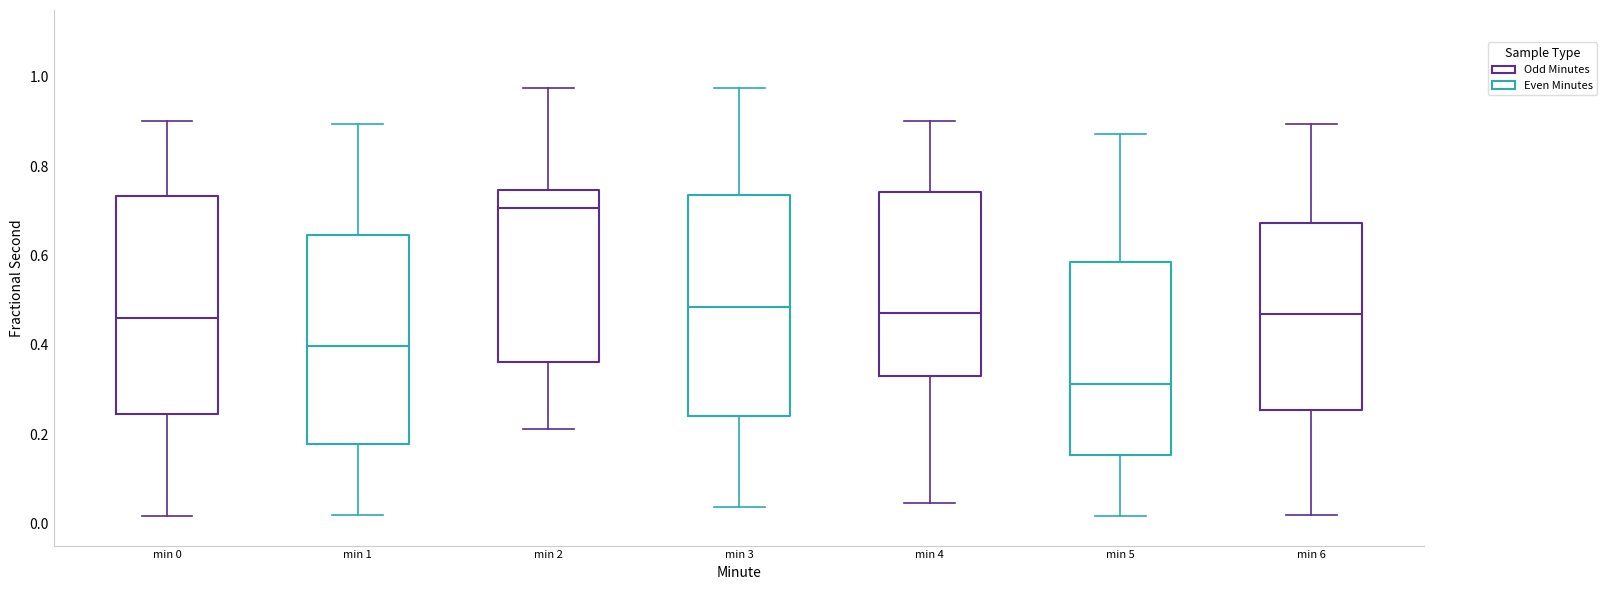

Which box's median line is the highest?

min 2